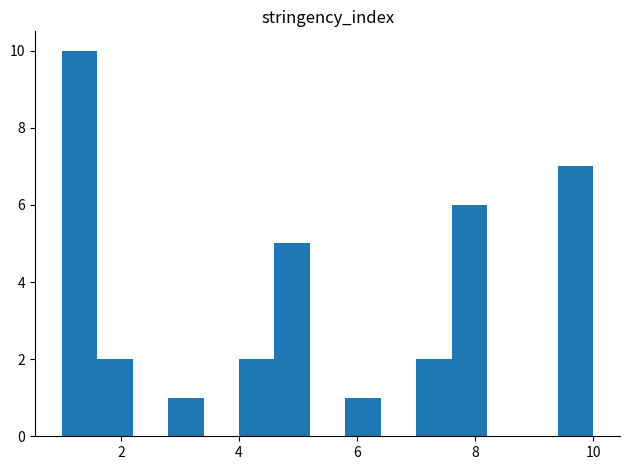

Read against the x-axis, roughly where is the centre of the tallest bar?

1.4